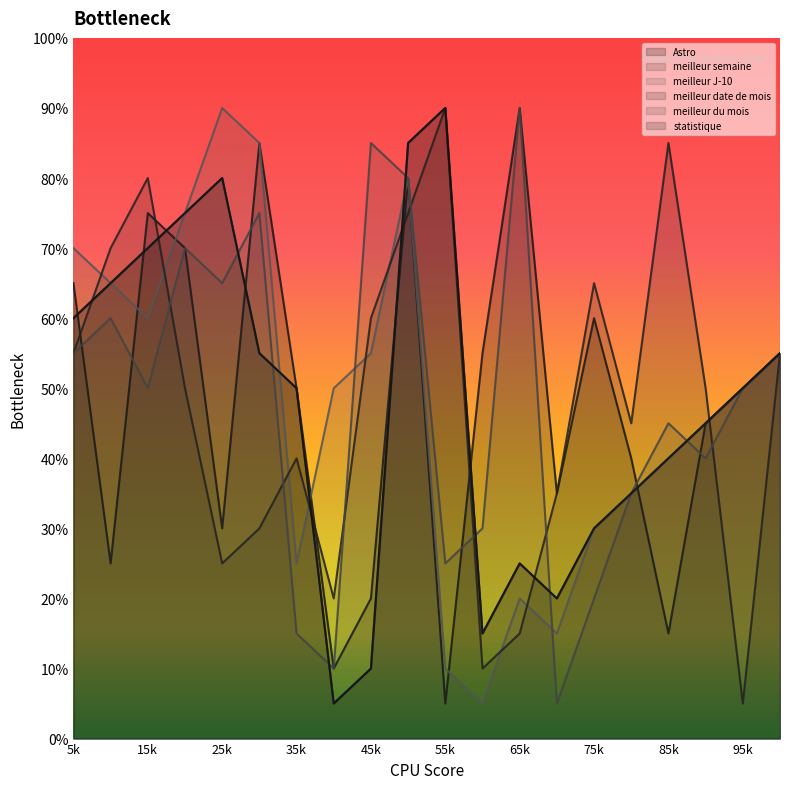

How many lines are shown in the chart?

6